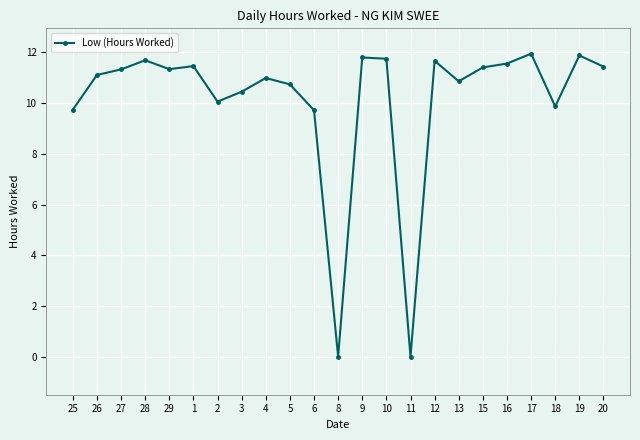

What position from the right is 13?

7